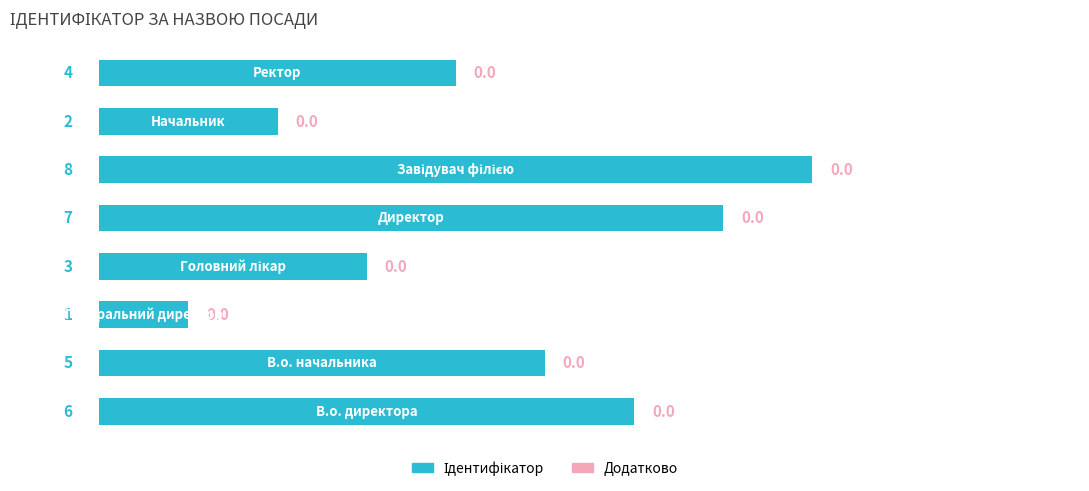

How many values are between 3 and 7?

5